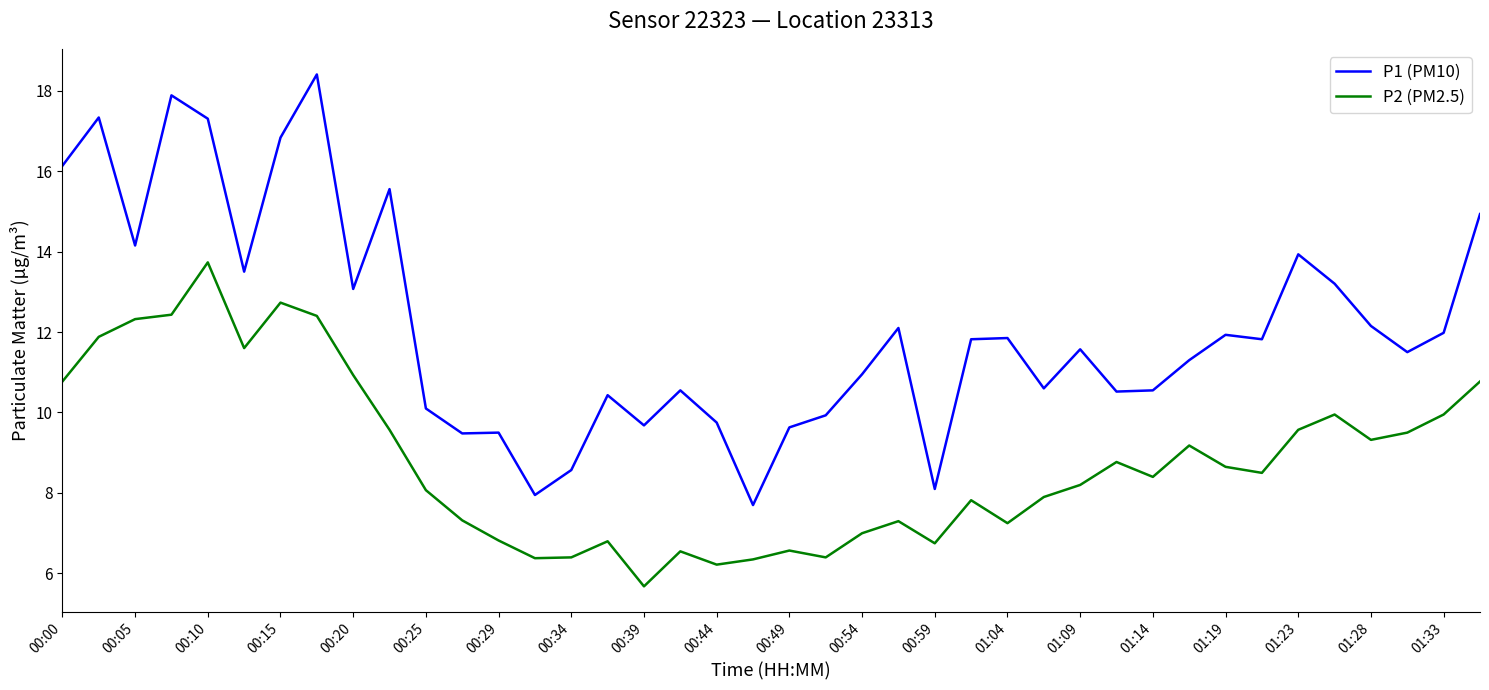

Which series has the largest total across all categories?

P1 (PM10)